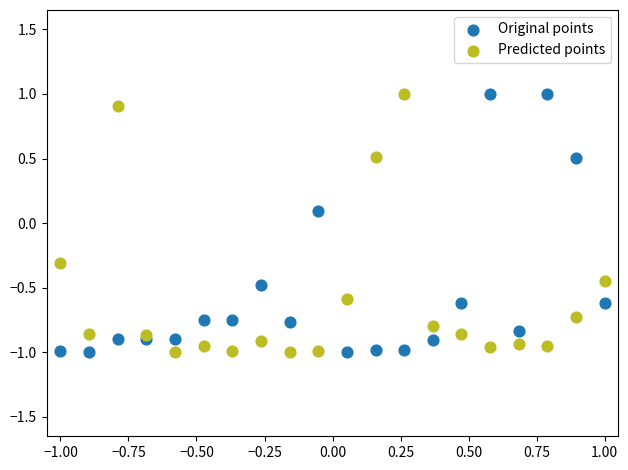

What is the X range (max minus min) for the scatter plot?

2.0